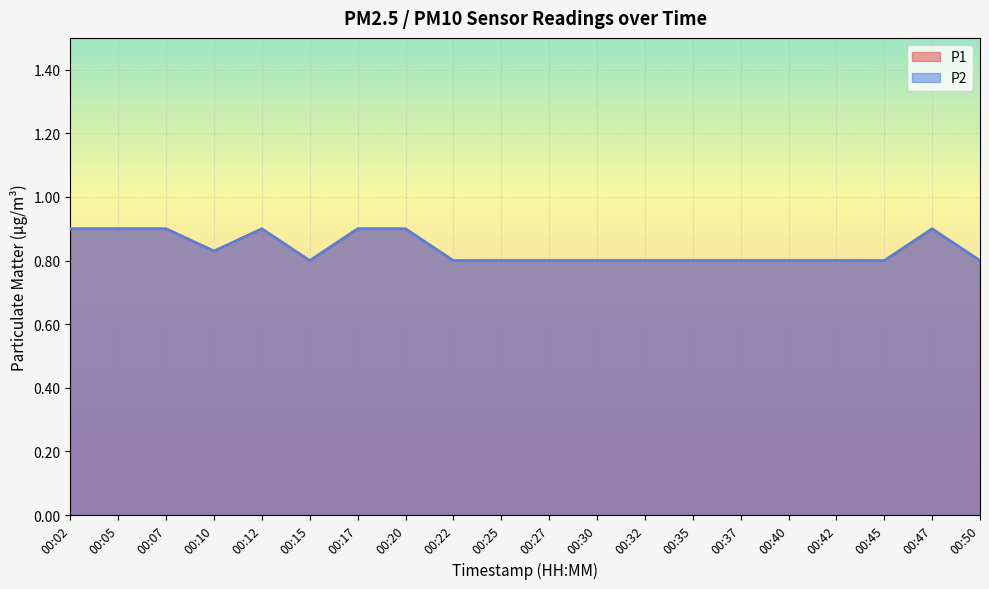

What are all the series names shown in the legend?

P1, P2